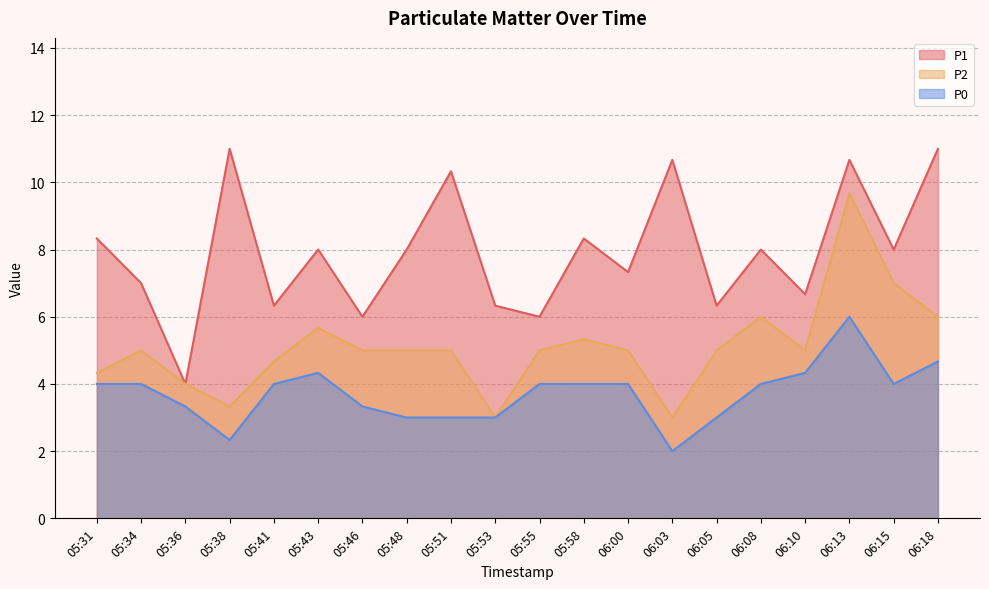

Which category has the lowest value across all series?

06:03